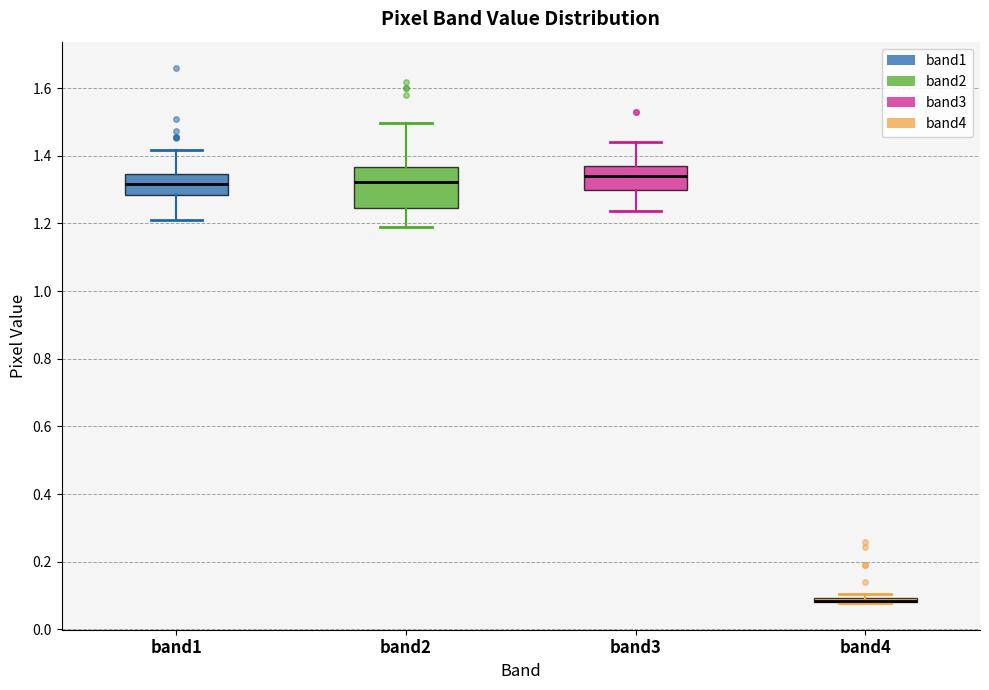

Where does the upper whisker of the box for band3 end on the y-axis? The values are not printed on the chart, so give them approximately, as read against the axis.

1.44